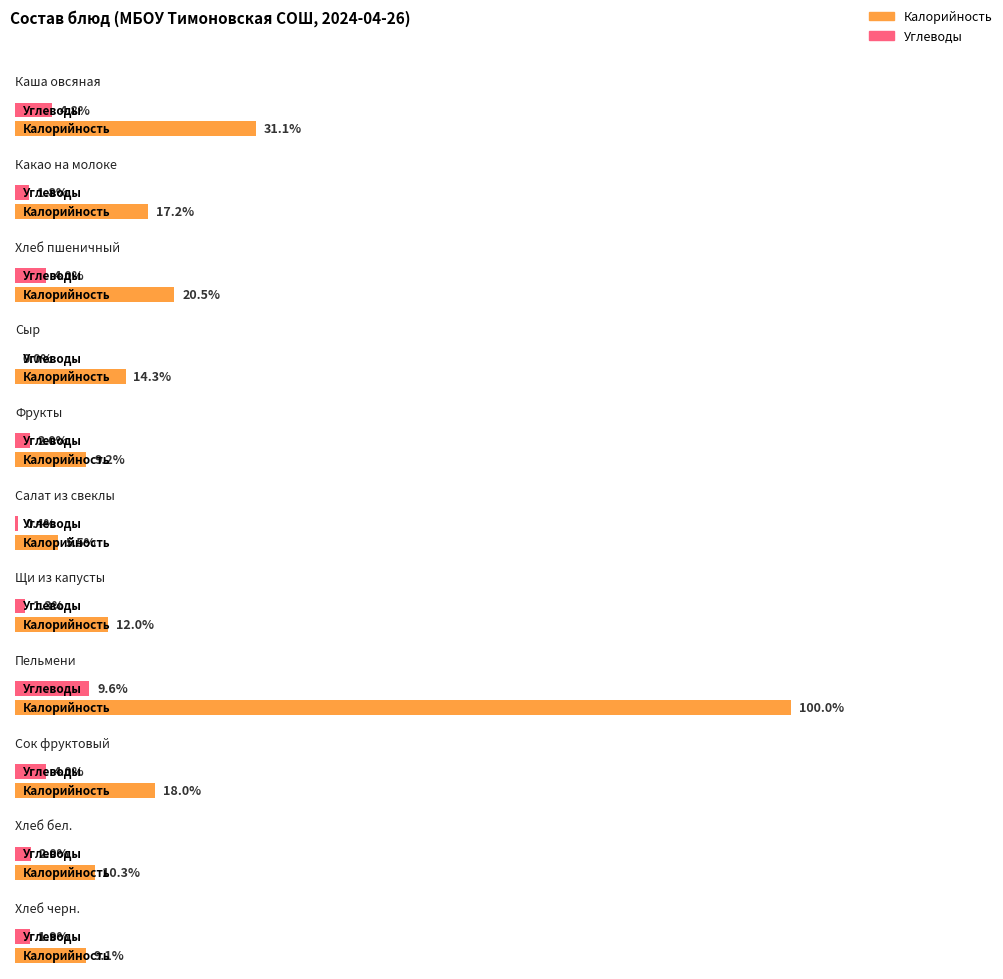

What is the label of the 8th bar from the left?

Пельмени